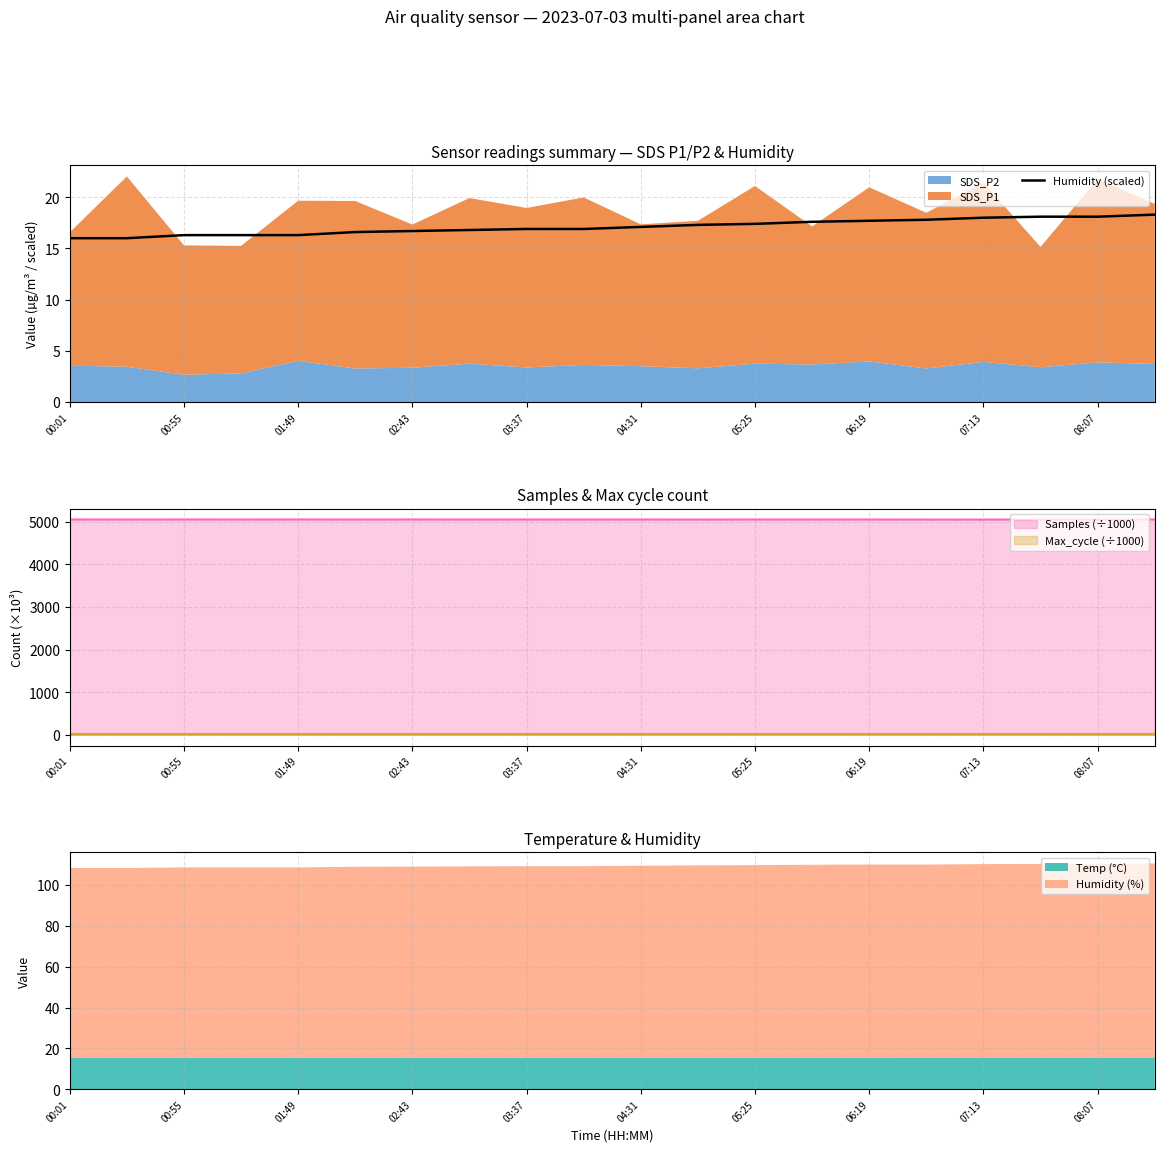

True or false: Samples (÷1000) and Max_cycle (÷1000) cross at least once.

False